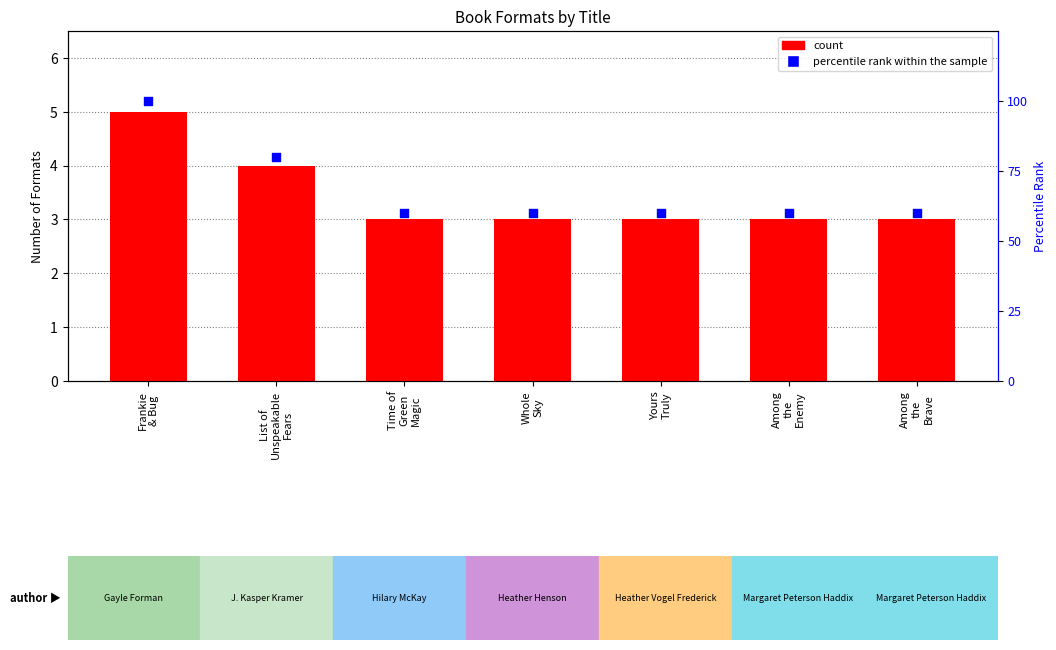

Which series has the widest spread of Y values?

percentile rank within the sample